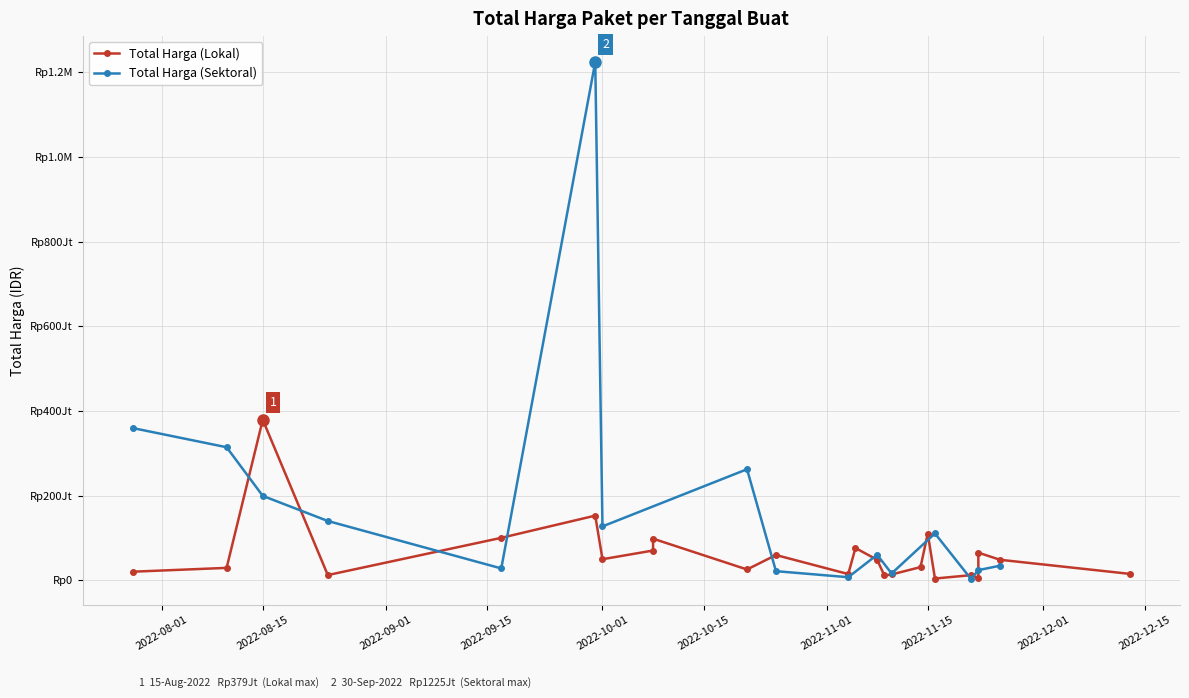

How many interior local valleys does the Total Harga (Sektoral) series have?

5